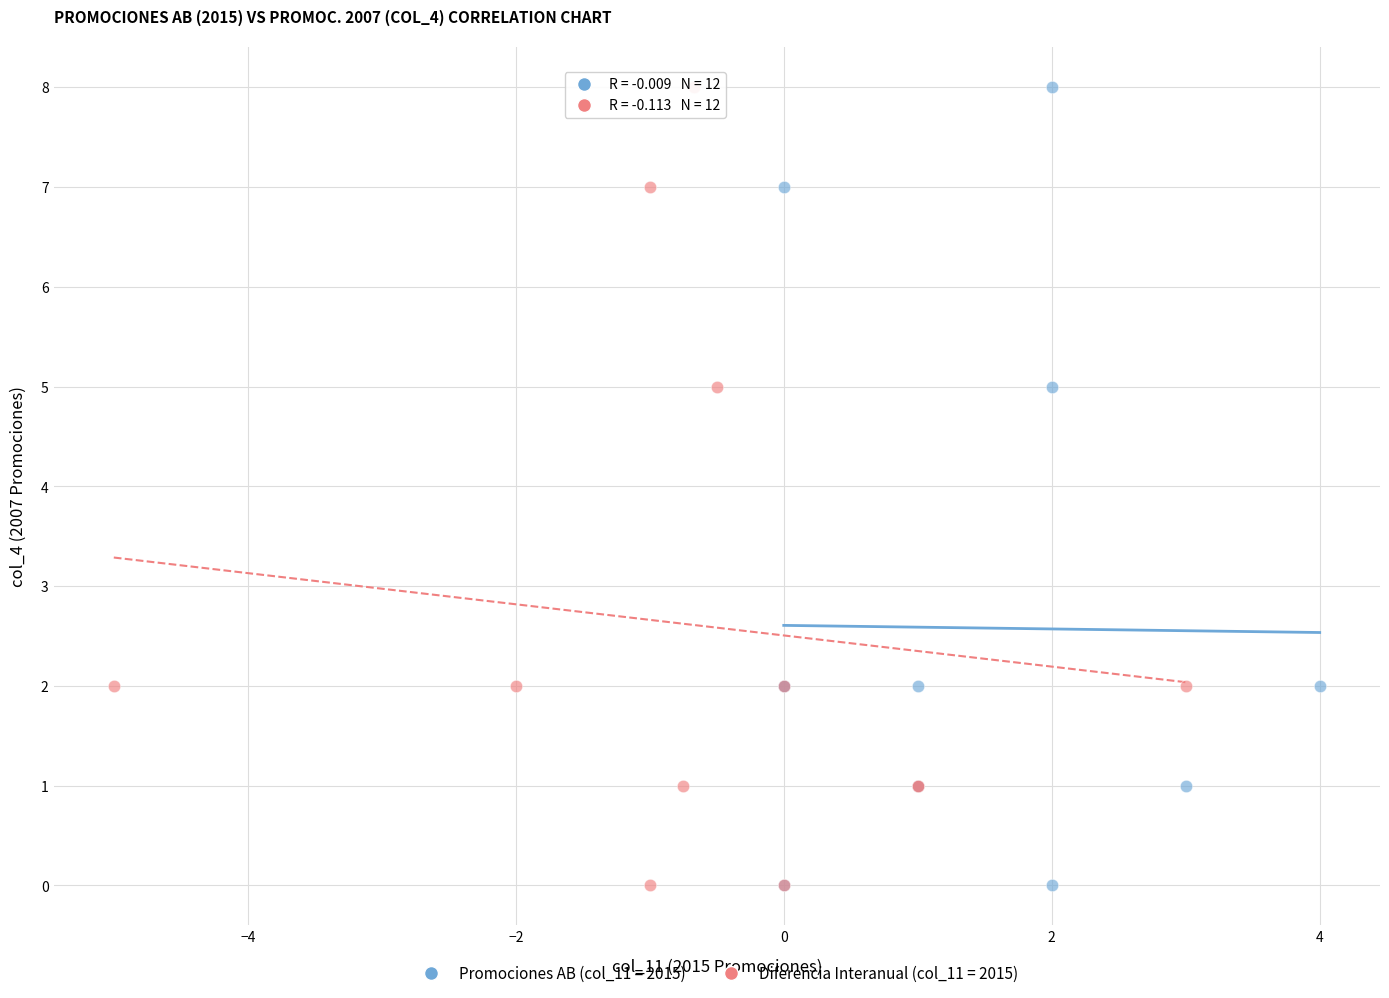

What are all the series names shown in the legend?

Promociones AB (col_11 = 2015), Diferencia Interanual (col_11 = 2015)